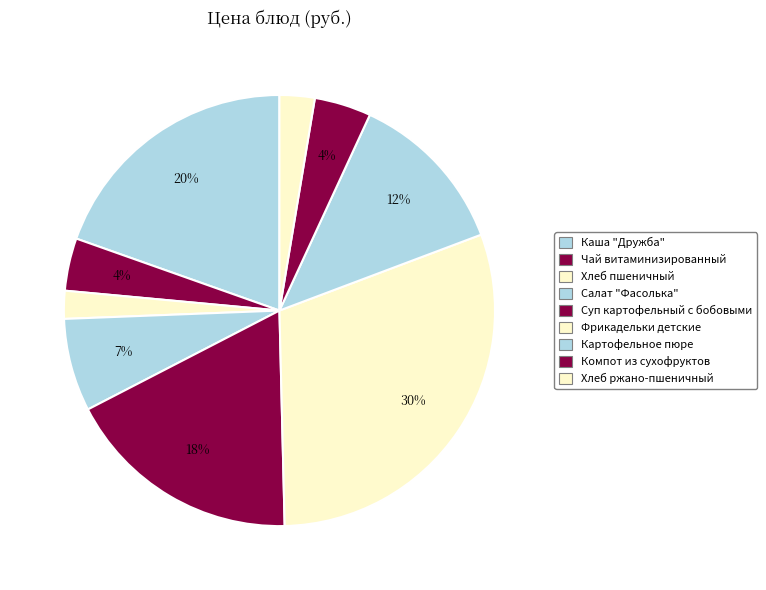

Does any single category account for the majority?

No